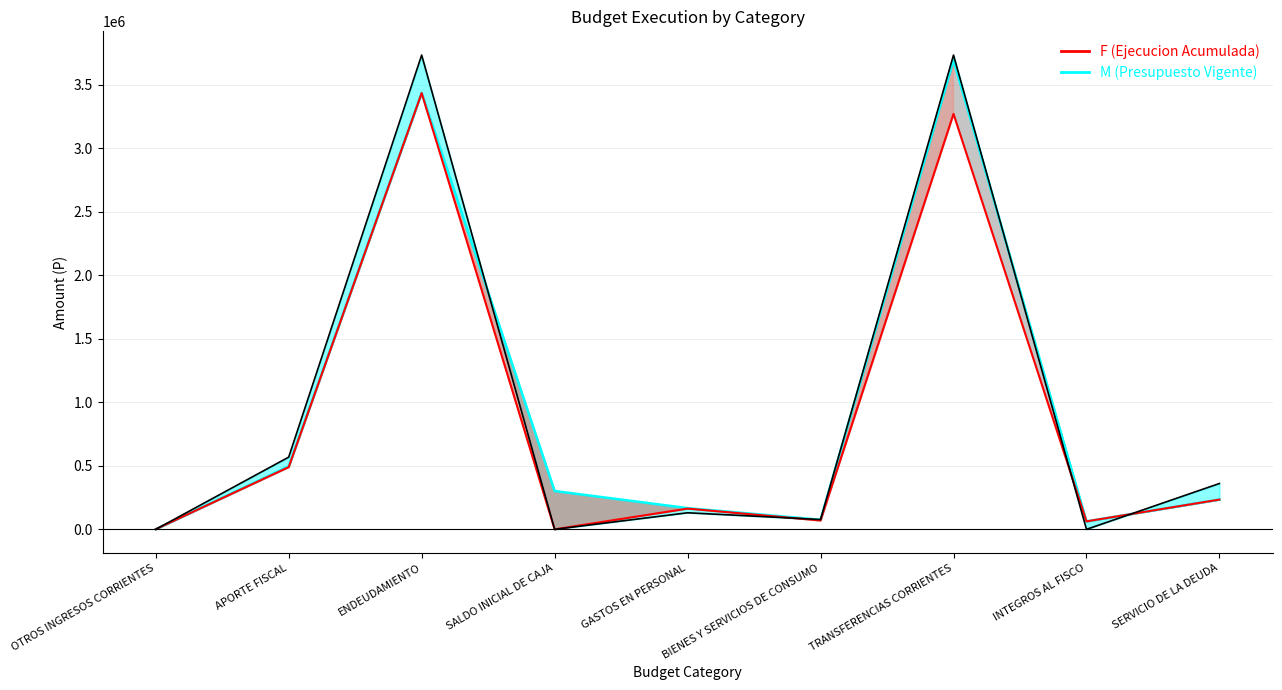

Where is the data nearest to the value 1867186?

APORTE FISCAL